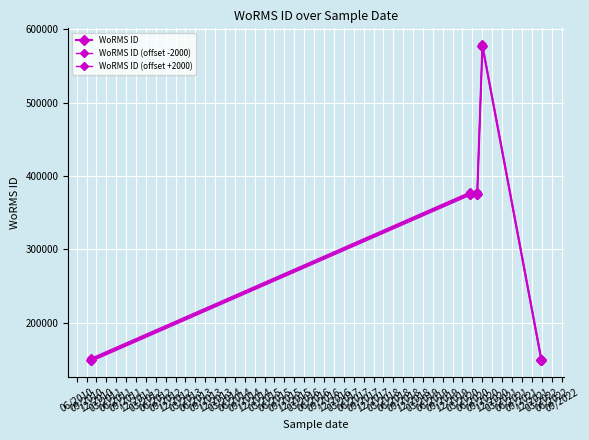

Which series has the largest total across all categories?

WoRMS ID (offset +2000)